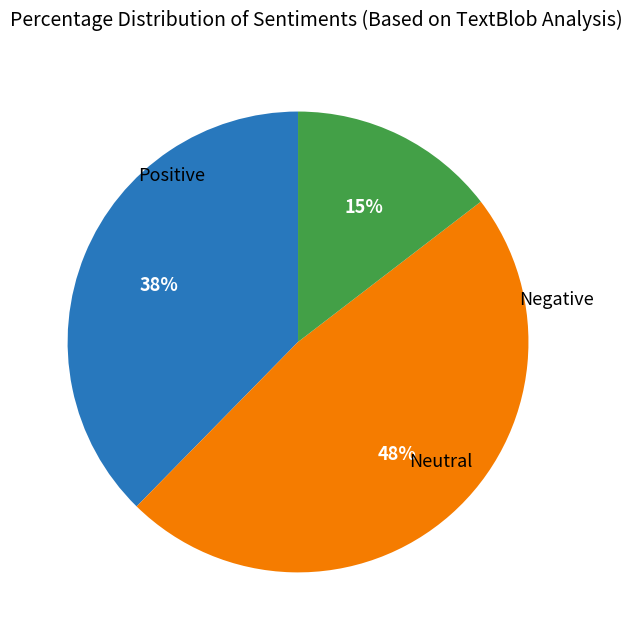

To the nearest percent, what is the average slice percentage?

33%